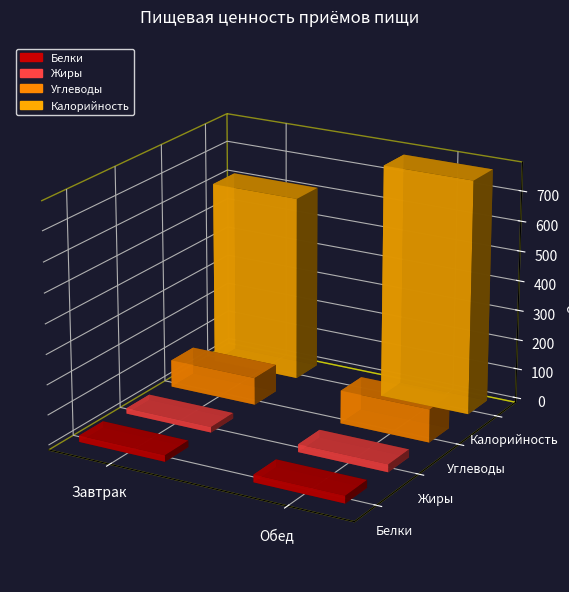

What is the label of the 1st bar from the left?

Завтрак